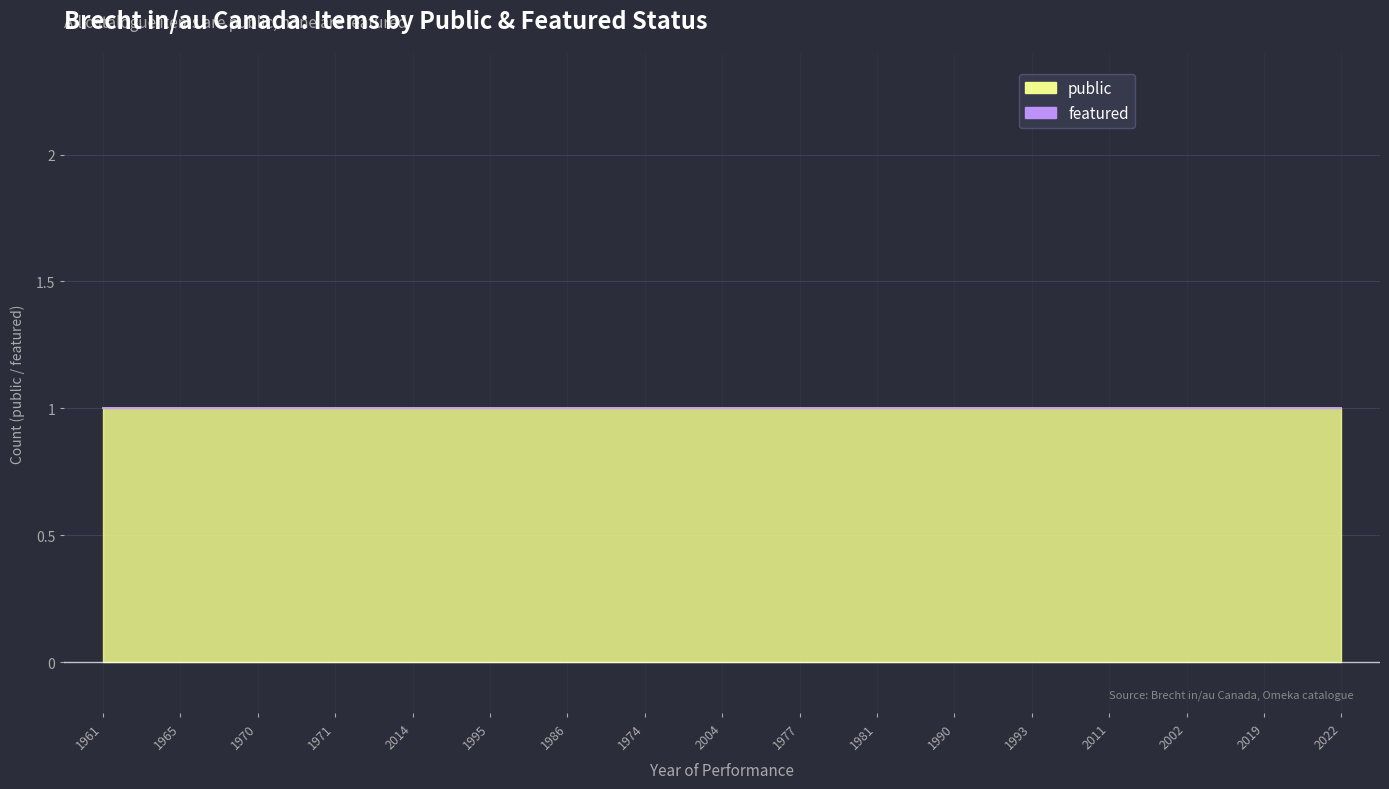

Rank the series by their average value, from highest to lowest.

public, featured